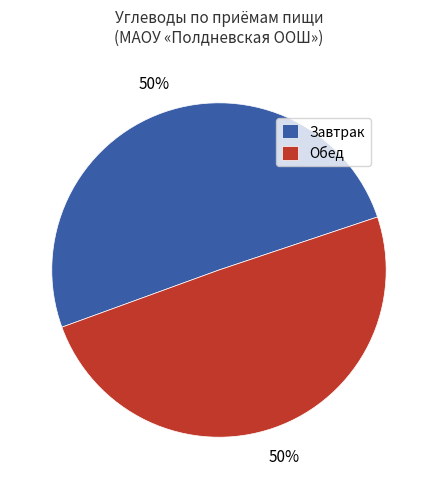

To the nearest percent, what is the combined percentage of Обед and Завтрак?

100%